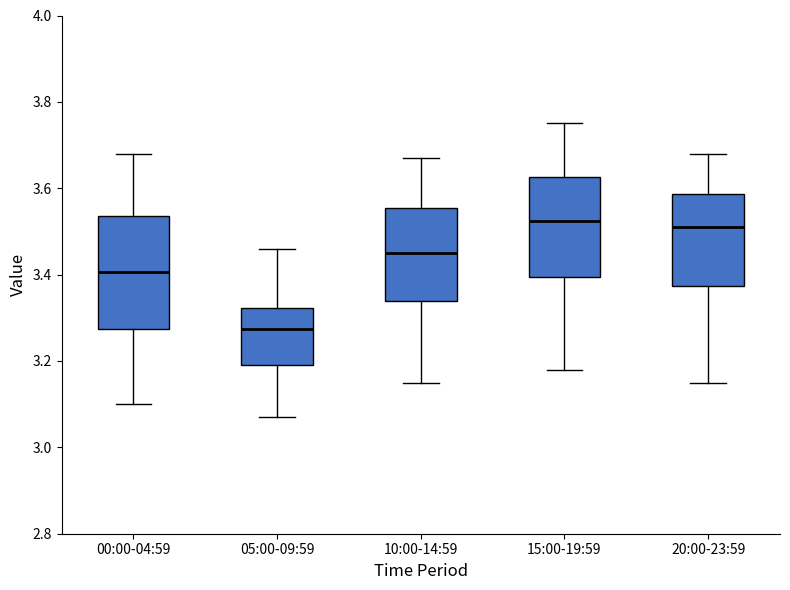

Reading left to right, read every box against the y-axis: the position of its median line, the range the box covers, and the ends of its whiskers. The values are not printed on the chart, so give them approximately, as read against the axis.

00:00-04:59: median 3.40, box 3.28 to 3.54, whiskers 3.10 to 3.68
05:00-09:59: median 3.28, box 3.20 to 3.32, whiskers 3.08 to 3.46
10:00-14:59: median 3.46, box 3.34 to 3.56, whiskers 3.16 to 3.68
15:00-19:59: median 3.52, box 3.40 to 3.62, whiskers 3.18 to 3.76
20:00-23:59: median 3.52, box 3.38 to 3.58, whiskers 3.16 to 3.68